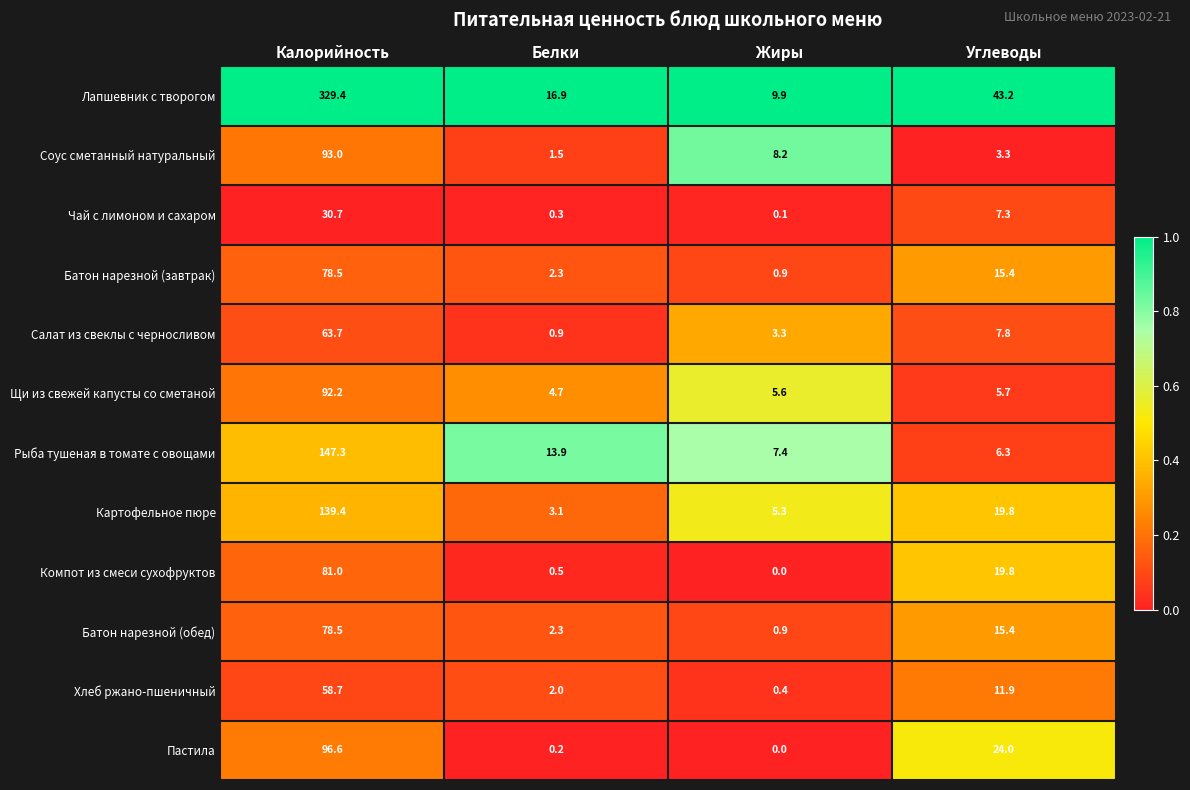

What is the sum of the Лапшевник с творогом values at Углеводы and Белки?

60.1